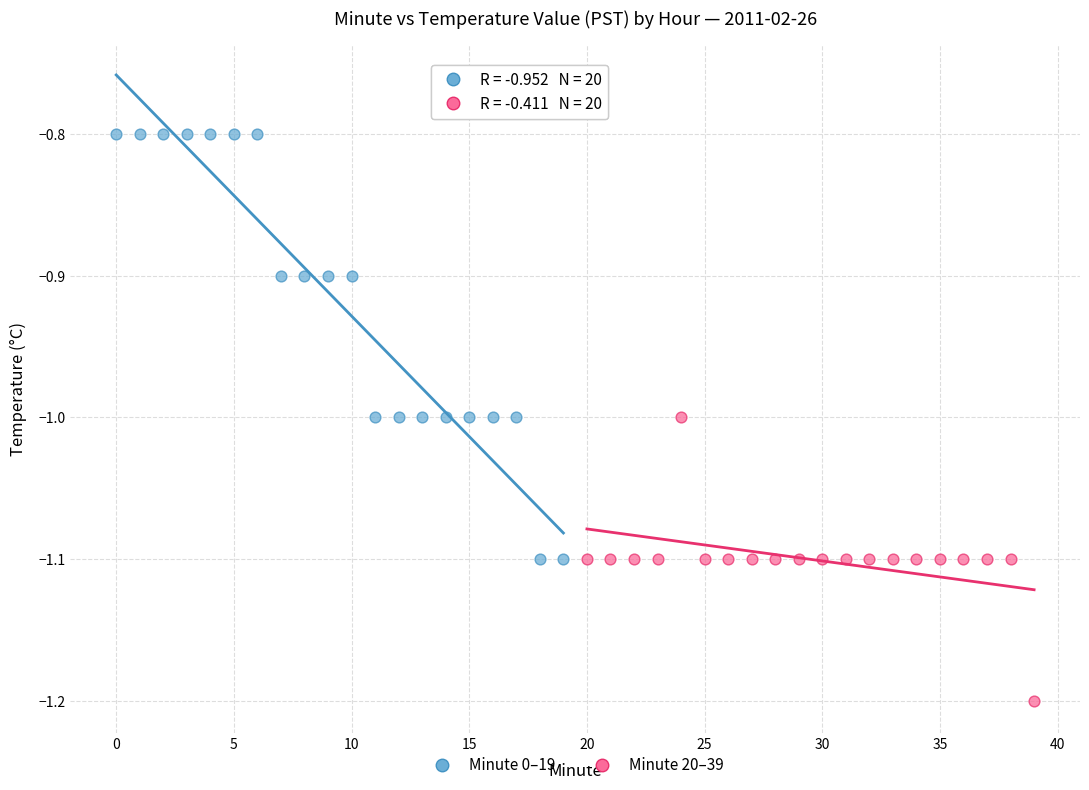

Which series contains the lowest Y value?

Minute 20–39